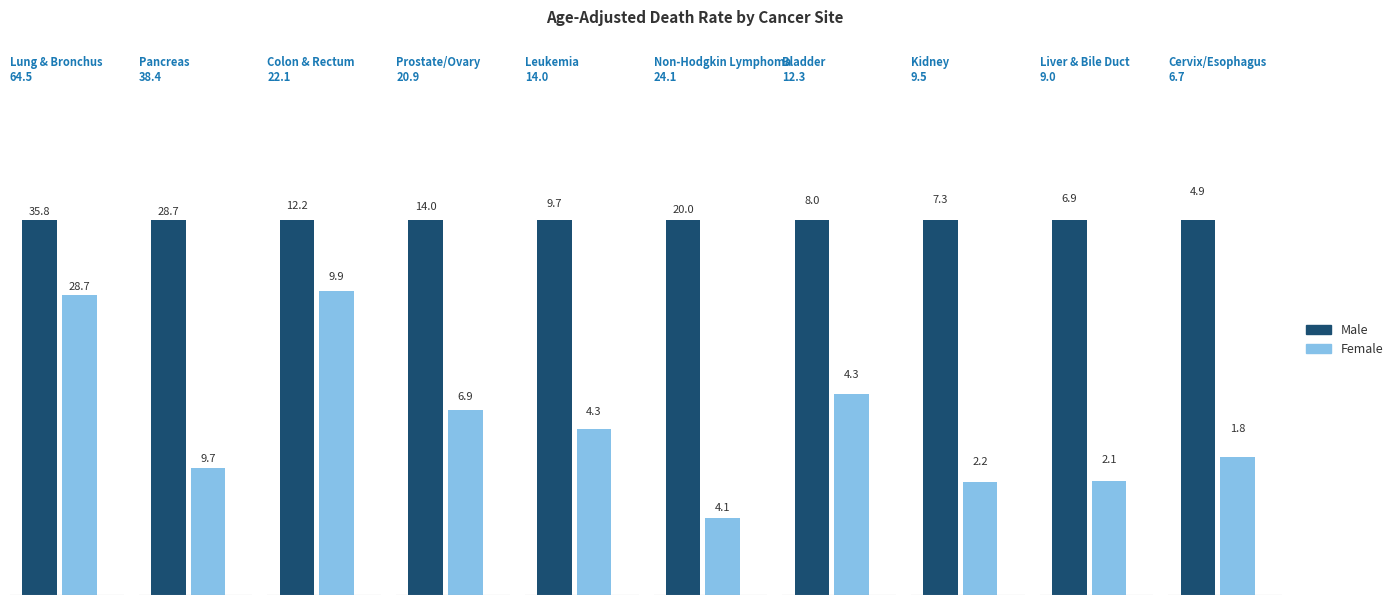

Reading left to right, list all the values displayed in this chart.

Male: Lung & Bronchus=35.8	Pancreas=28.7	Colon & Rectum=12.2	Prostate/Ovary=14.0	Leukemia=9.7	Non-Hodgkin Lymphoma=20.0	Bladder=8.0	Kidney=7.3	Liver & Bile Duct=6.9	Cervix/Esophagus=4.9
Female: Lung & Bronchus=28.7	Pancreas=9.7	Colon & Rectum=9.9	Prostate/Ovary=6.9	Leukemia=4.3	Non-Hodgkin Lymphoma=4.1	Bladder=4.3	Kidney=2.2	Liver & Bile Duct=2.1	Cervix/Esophagus=1.8